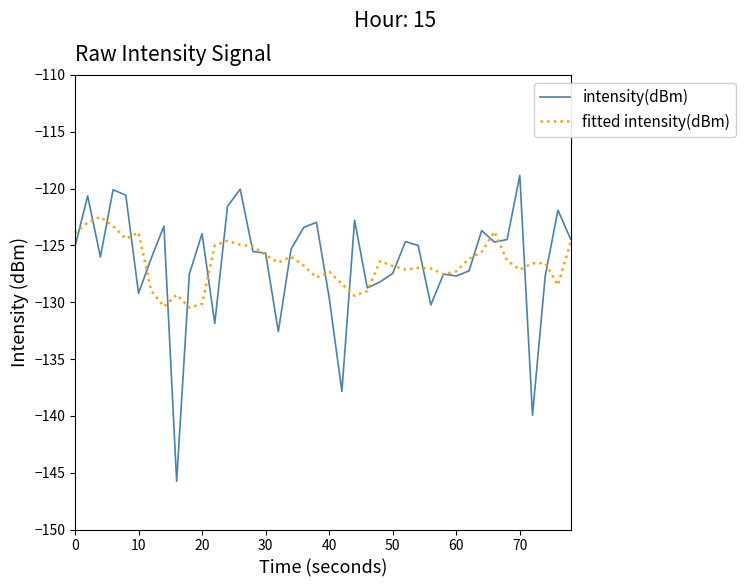

What is the maximum value for fitted intensity(dBm)?

-122.5